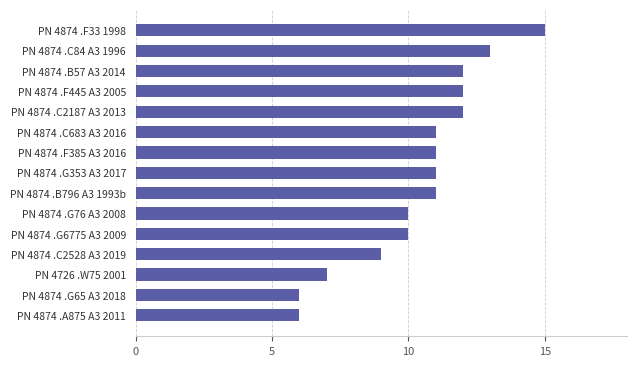

What is the minimum value shown in the chart?

6